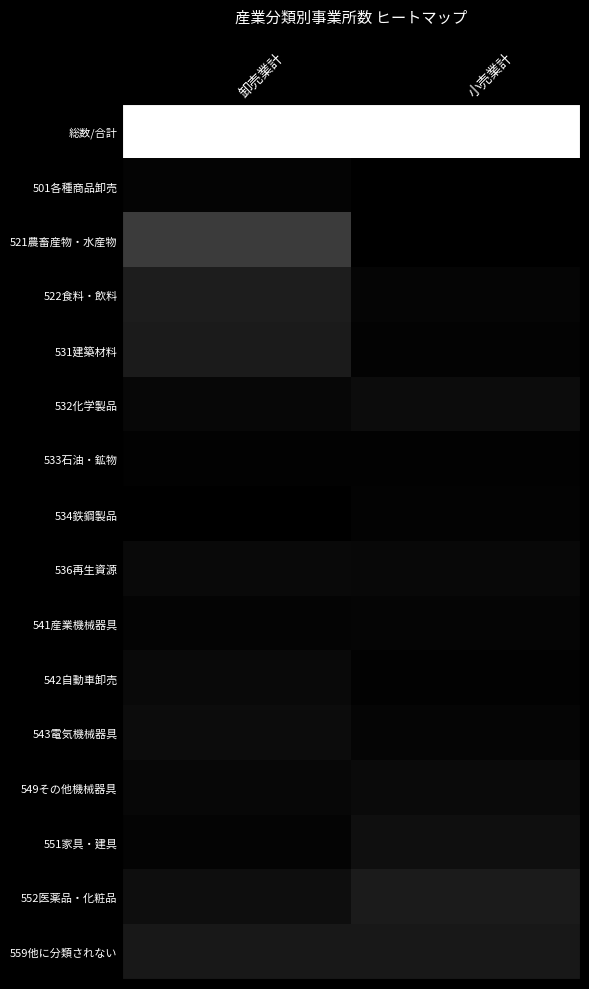

At how many categories does at least one series exceed 0?

2